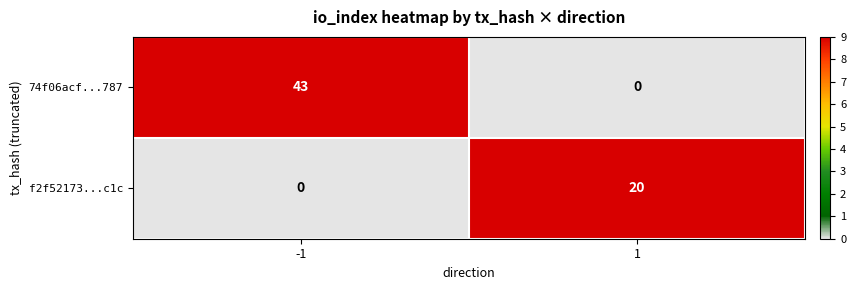

At how many categories does at least one series exceed 24?

1